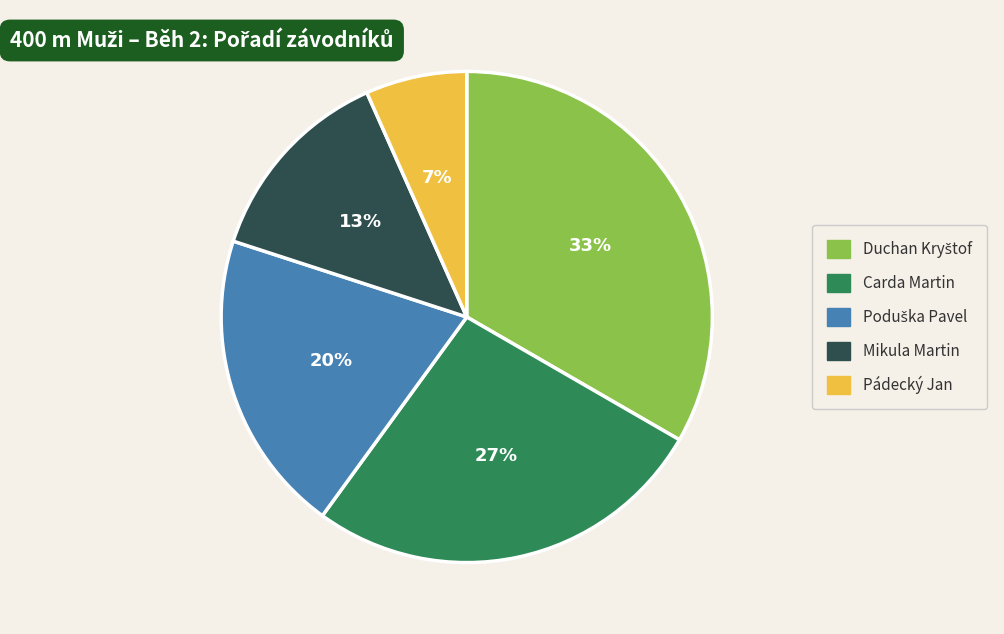

To the nearest percent, what is the average slice percentage?

20%